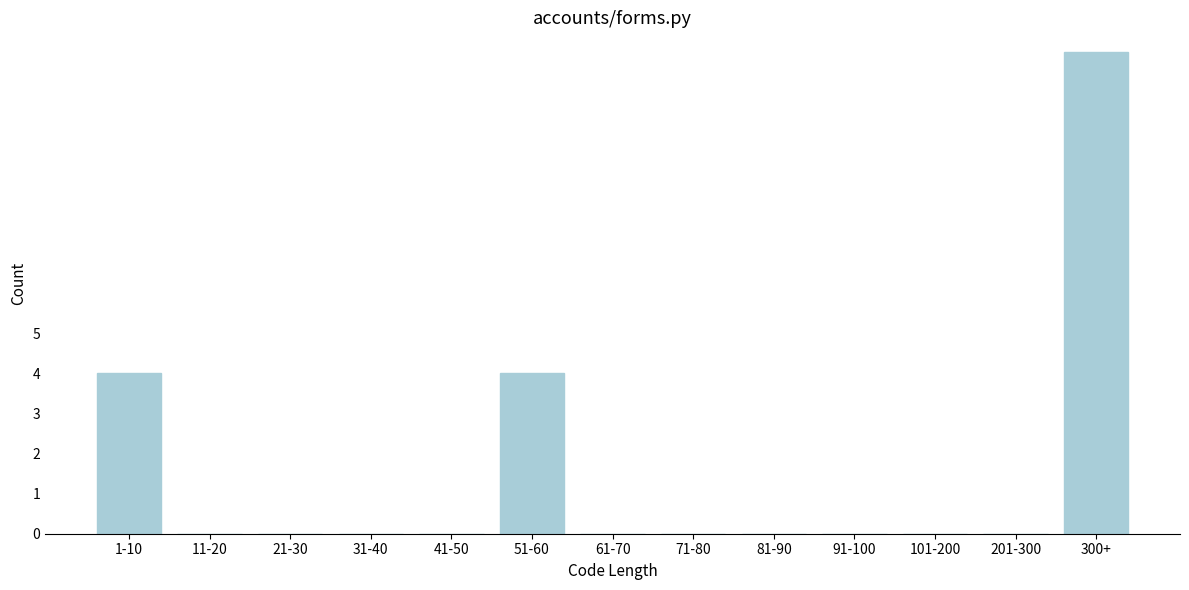

Reading left to right, extract all data points from this chart.

1-10=4	11-20=0	21-30=0	31-40=0	41-50=0	51-60=4	61-70=0	71-80=0	81-90=0	91-100=0	101-200=0	201-300=0	300+=12